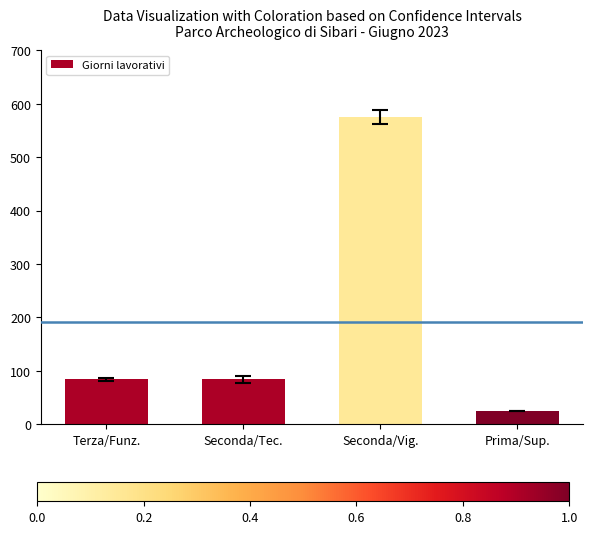

What is the maximum value shown in the chart?

575